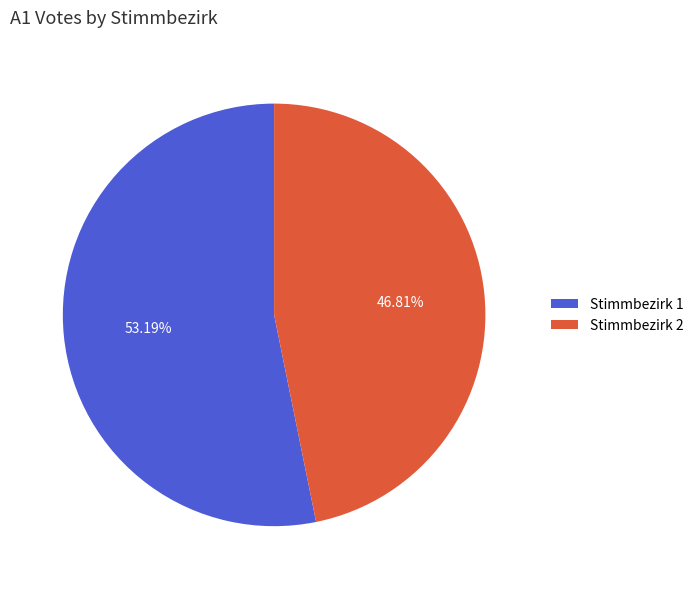

To the nearest percent, what portion does Stimmbezirk 1 represent?

53%